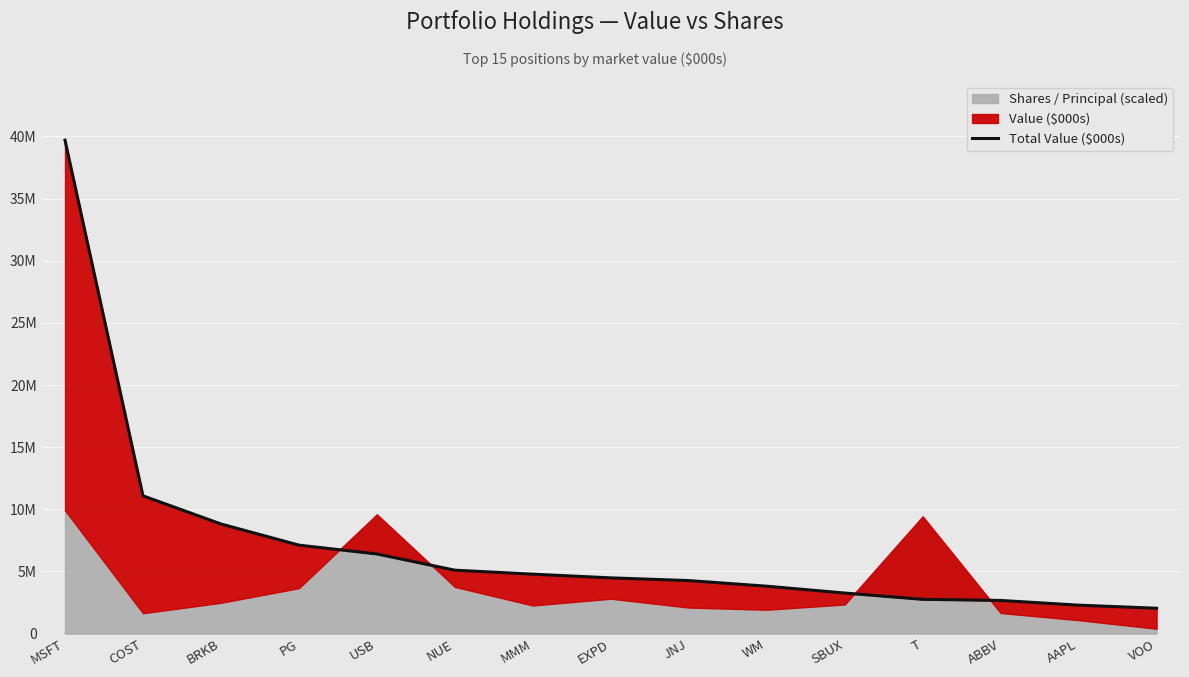

Reading left to right, what are all the values shown in this chart?

MSFT=39699000	COST=11089000	BRKB=8823000	PG=7120000	USB=6411000	NUE=5105000	MMM=4785000	EXPD=4487000	JNJ=4268000	WM=3817000	SBUX=3266000	T=2761000	ABBV=2670000	AAPL=2291000	VOO=2043000